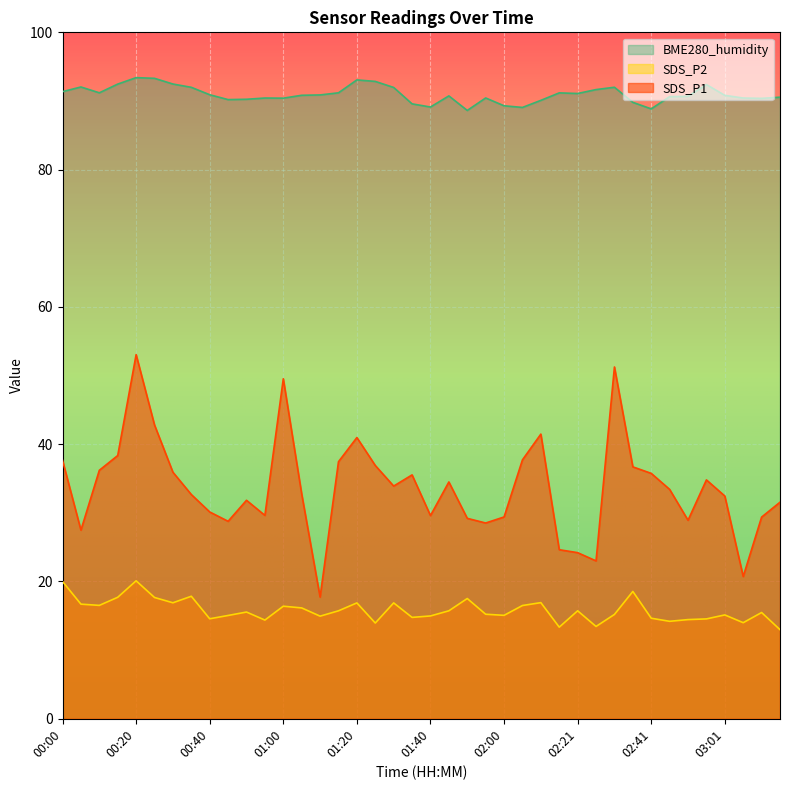

Reading left to right, what are all the values shown in this chart?

SDS_P1: 37.6	27.5	36.2	38.4	53.0	42.8	35.9	32.7	30.1	28.8	31.8	29.6	49.5	32.8	17.7	37.5	41.0	36.9	33.9	35.5	29.6	34.5	29.2	28.5	29.4	37.7	41.5	24.6	24.2	23.0	51.2	36.7	35.8	33.4	28.9	34.8	32.5	20.7	29.4	31.6
SDS_P2: 20.0	16.7	16.5	17.7	20.1	17.7	16.9	17.9	14.6	15.1	15.6	14.4	16.4	16.1	14.9	15.7	16.9	13.9	16.9	14.8	15.0	15.7	17.5	15.2	15.1	16.5	16.9	13.3	15.7	13.4	15.2	18.6	14.7	14.2	14.4	14.6	15.1	14.0	15.5	13.0
BME280_humidity: 91.4	92.0	91.2	92.5	93.4	93.3	92.5	92.0	90.9	90.2	90.2	90.4	90.4	90.8	90.9	91.2	93.1	92.8	92.0	89.6	89.1	90.7	88.6	90.4	89.3	89.1	90.1	91.2	91.1	91.7	92.0	89.8	88.8	90.6	90.7	92.4	90.8	90.4	90.4	90.5